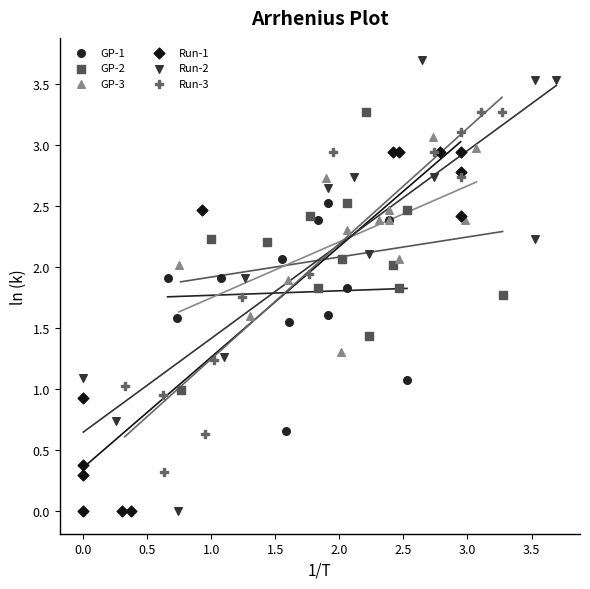

What are all the series names shown in the legend?

GP-1, GP-2, GP-3, Run-1, Run-2, Run-3